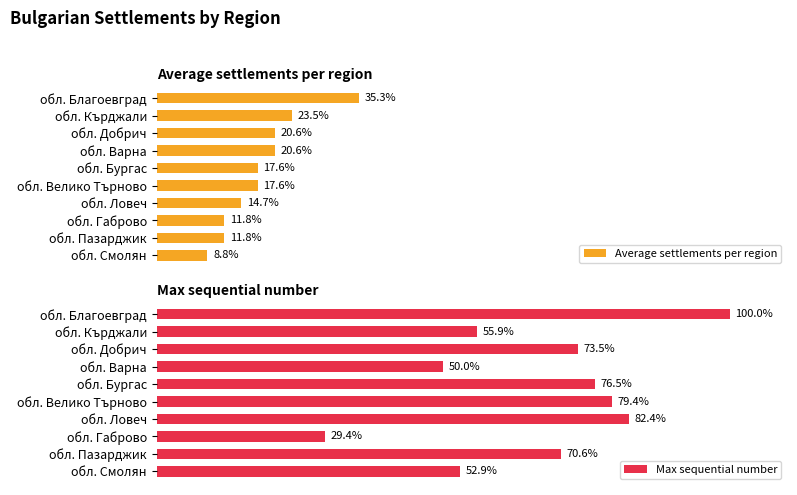

Reading left to right, what are all the values shown in this chart?

Average settlements per region: 35.3	23.5	20.6	20.6	17.6	17.6	14.7	11.8	11.8	8.8
Max sequential number: 100.0	55.9	73.5	50.0	76.5	79.4	82.4	29.4	70.6	52.9